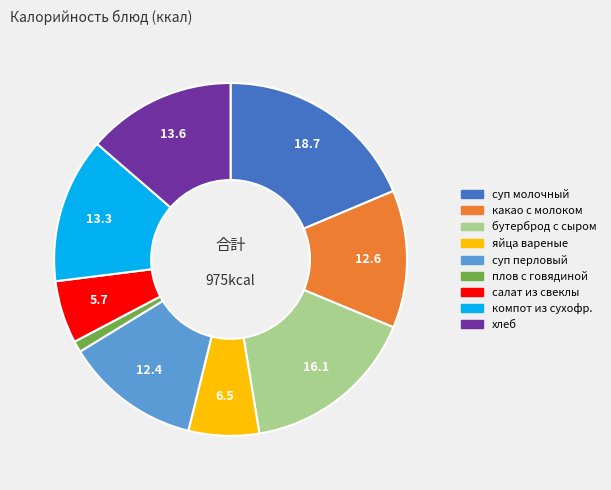

Does какао с молоком account for over 50% of the chart?

No